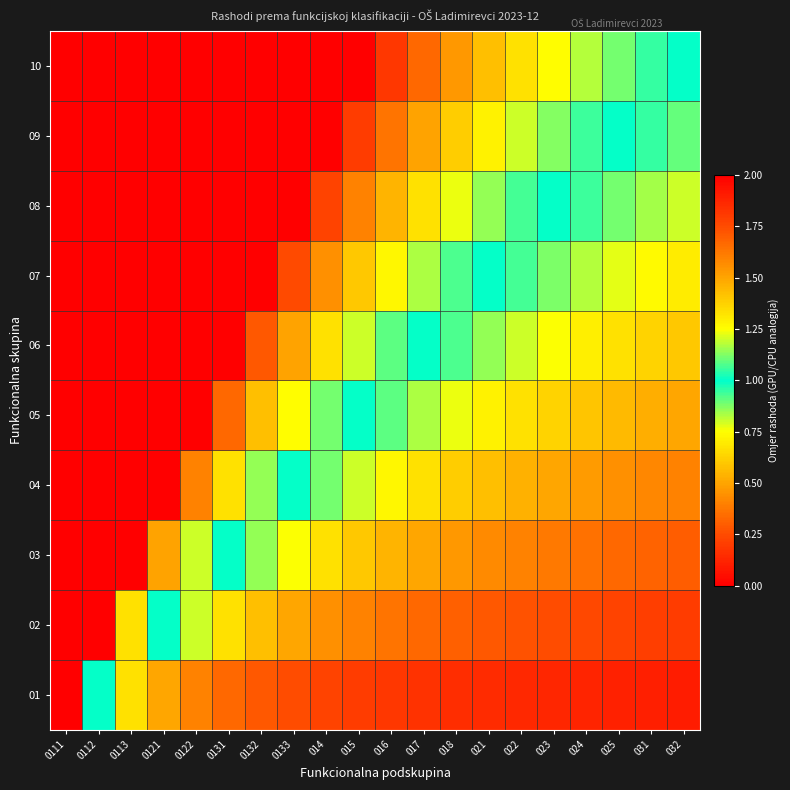

Between 023 and 014, which is larger?

014